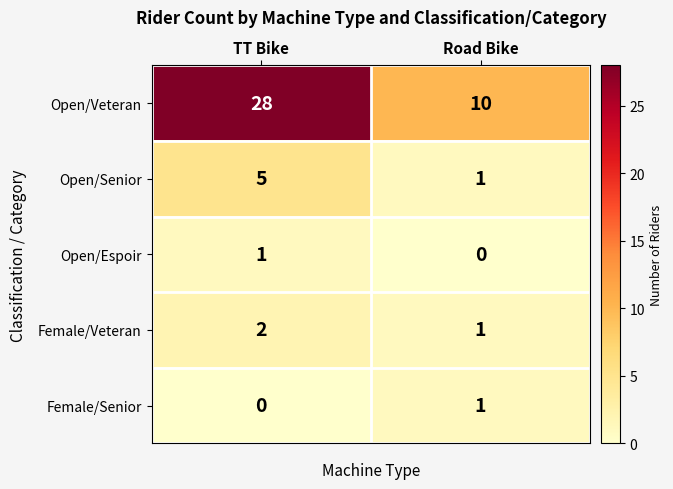

What is the difference between the Open/Senior values at TT Bike and Road Bike?

4